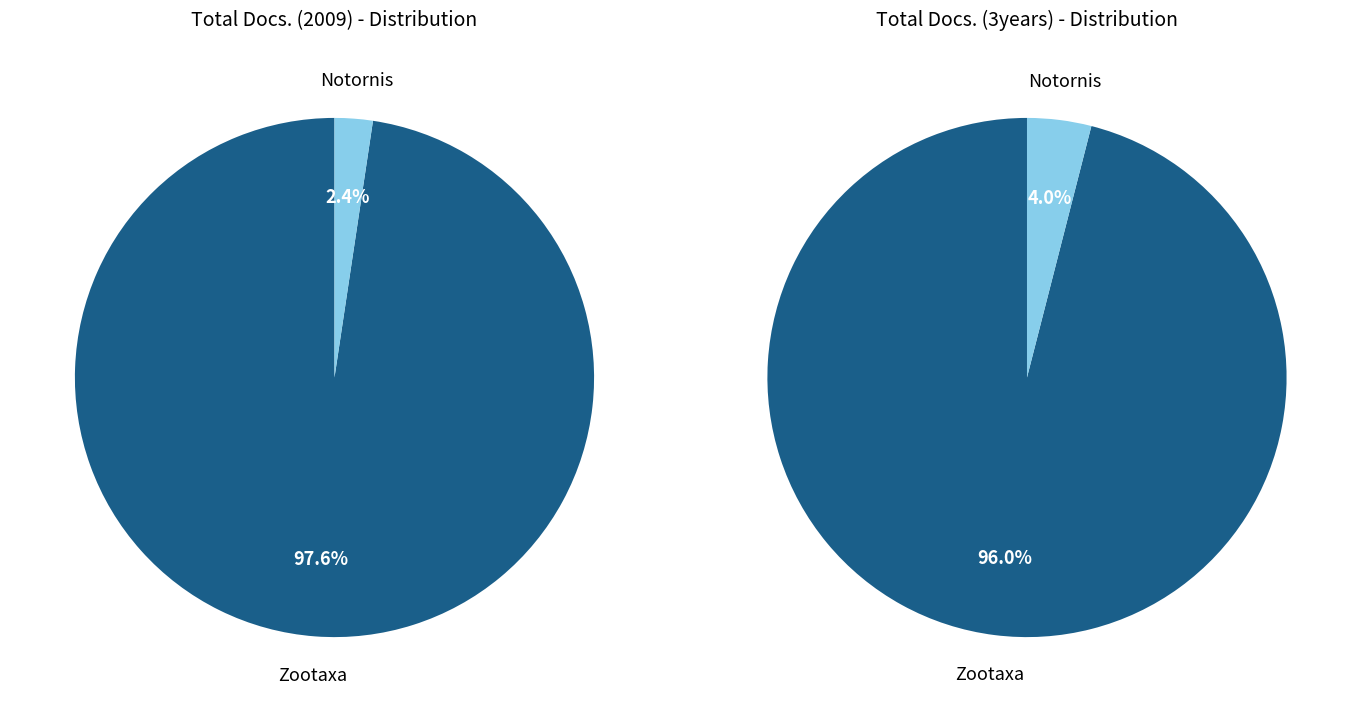

How many slices are in this pie chart?

2